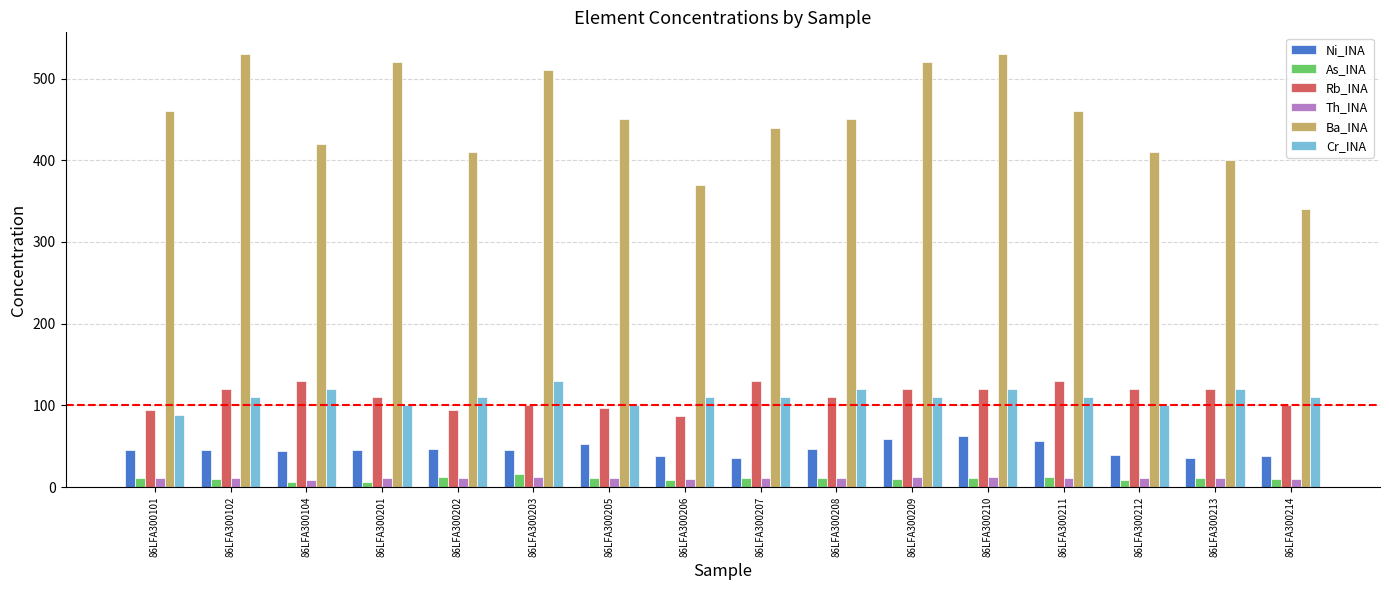

What is the sum of all Ni_INA values?

738.0